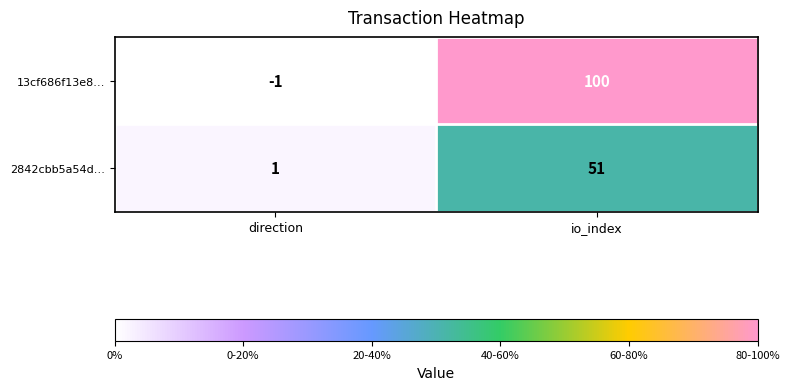

What is the difference between the highest and lowest values at io_index?

49